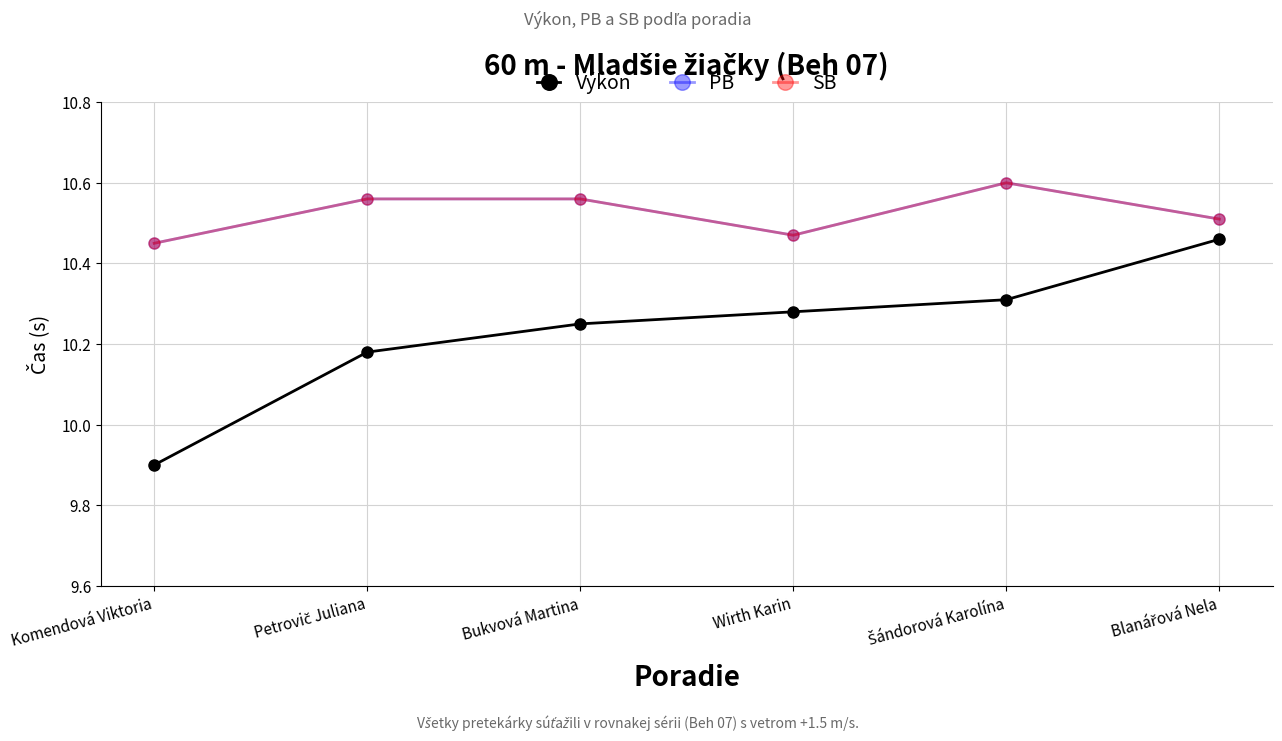

Which series has the largest range (max minus min)?

Výkon